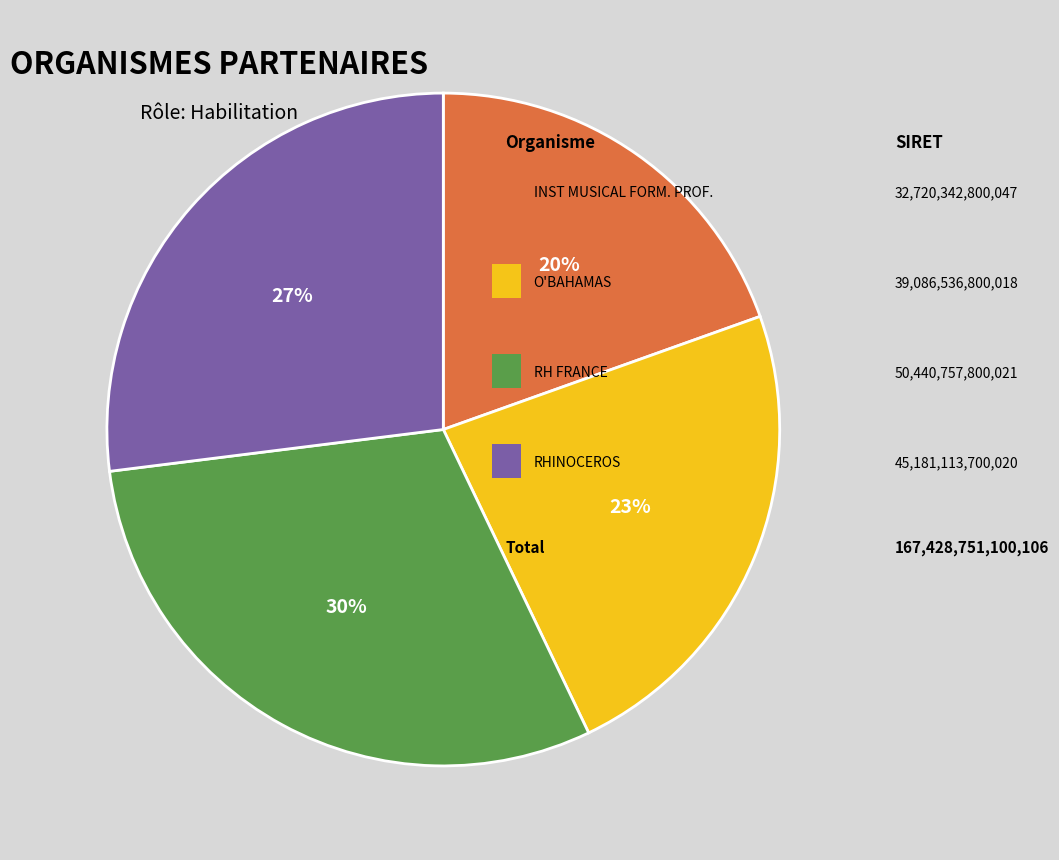

Is there any slice that represents more than half of the pie?

No